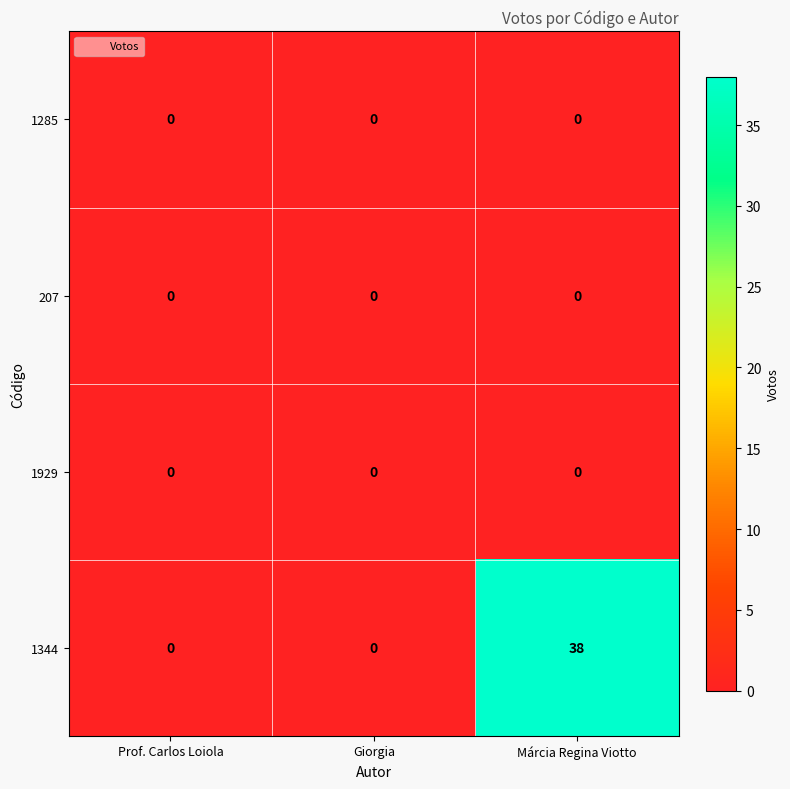

Reading left to right, list all the values displayed in this chart.

1285: 0	0	0
207: 0	0	0
1929: 0	0	0
1344: 0	0	38